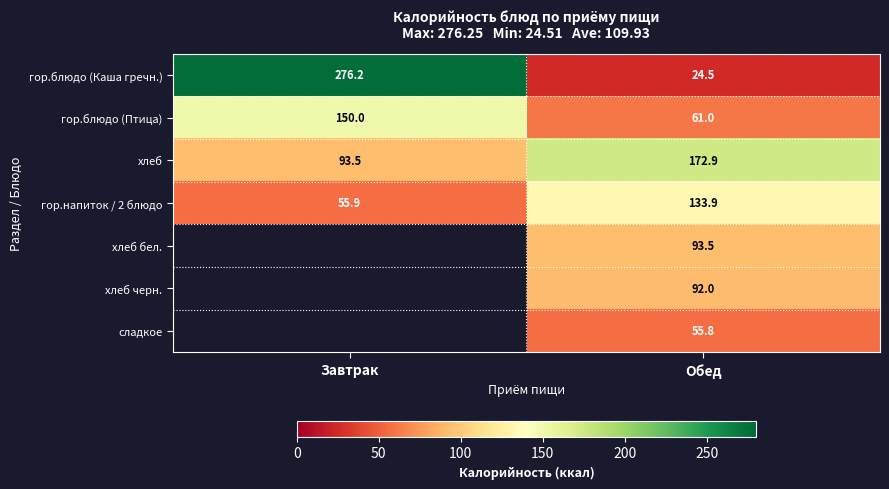

Rank the series at Обед from lowest to highest value.

гор.блюдо (Каша гречн.), сладкое, гор.блюдо (Птица), хлеб черн., хлеб бел., гор.напиток / 2 блюдо, хлеб